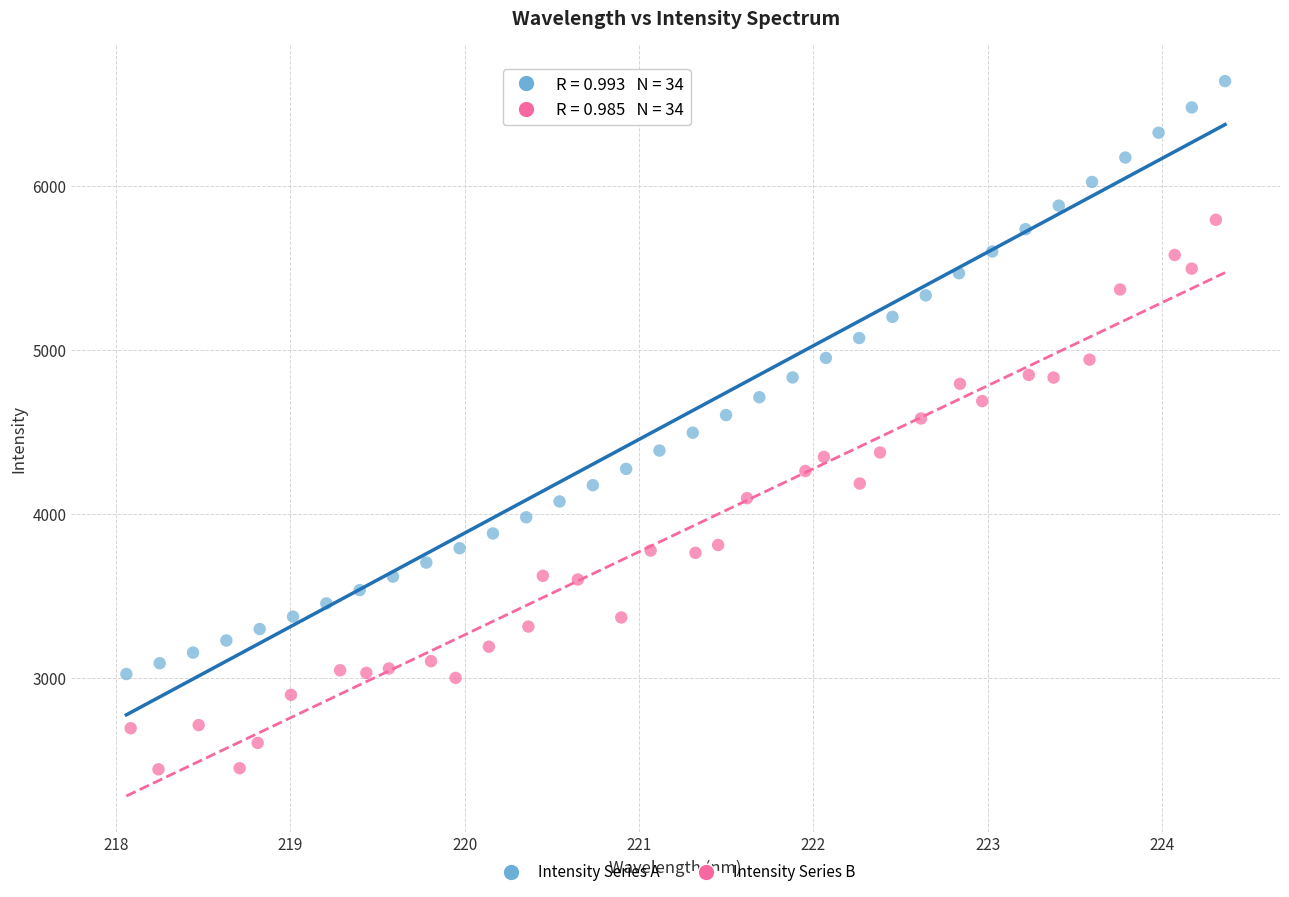

Which series has the widest spread of Y values?

Intensity Series A